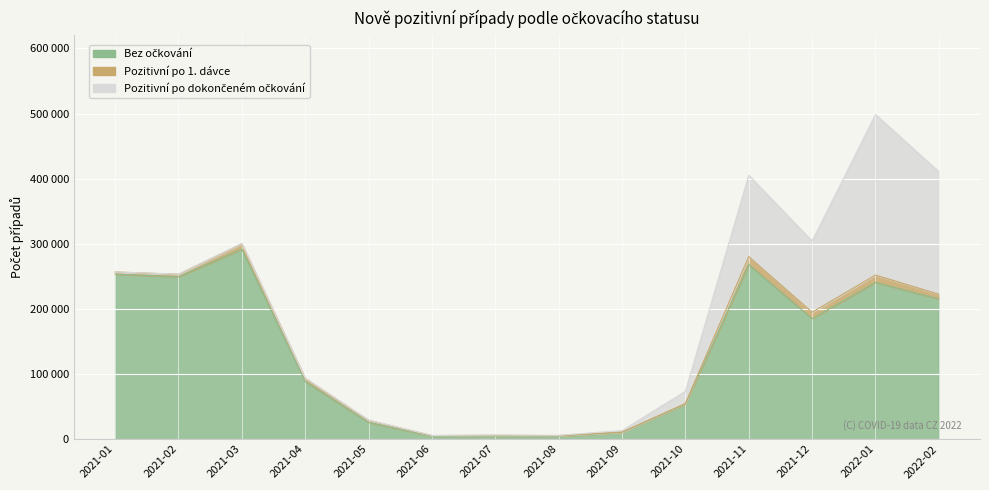

How many intersections are there between Pozitivní po dokončeném očkování and Pozitivní po 1. dávce?

1